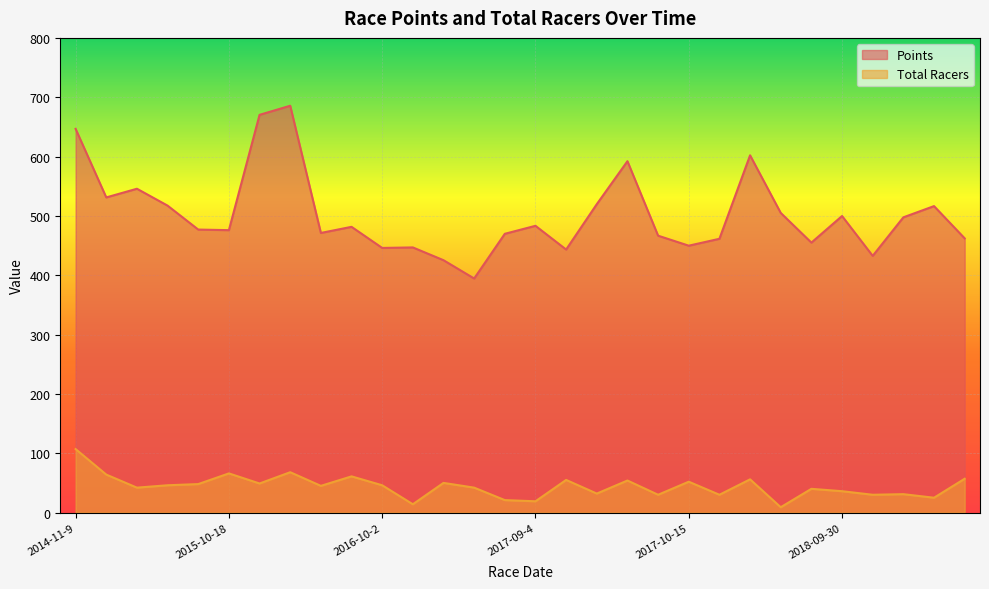

True or false: Total Racers and Points intersect in this chart.

False